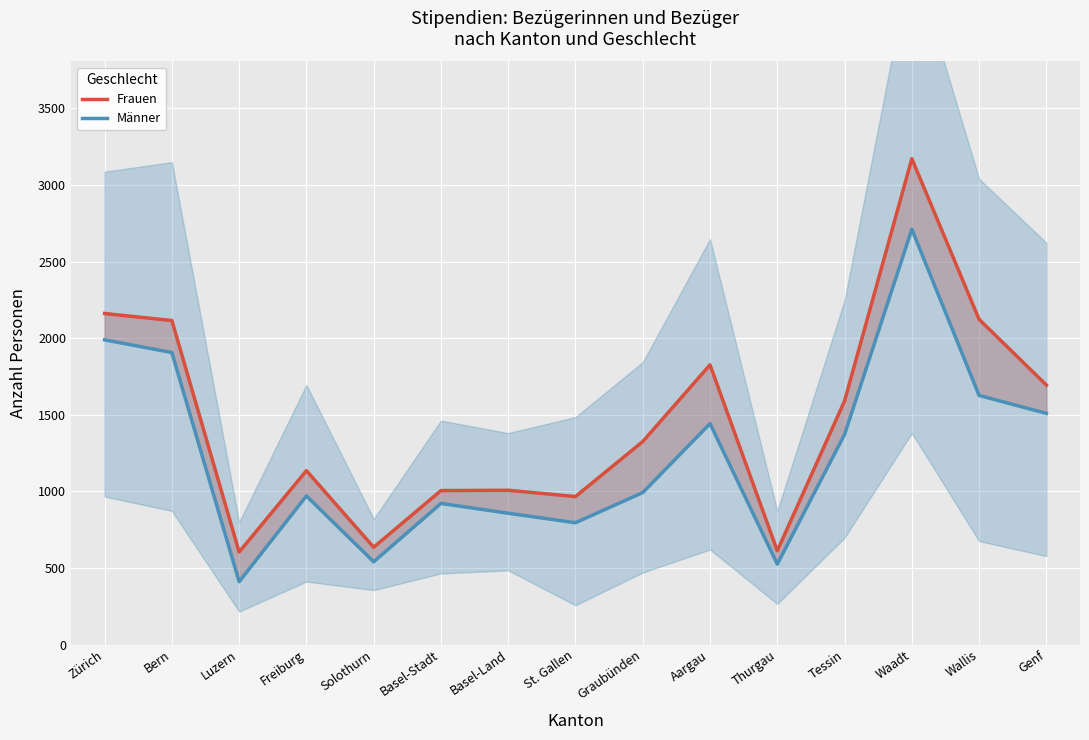

Reading left to right, extract all data points from this chart.

Frauen: 2161	2115	604	1135	635	1005	1007	966	1325	1826	612	1590	3172	2123	1694
Männer: 1989	1906	410	970	540	921	857	795	992	1442	525	1371	2711	1626	1509